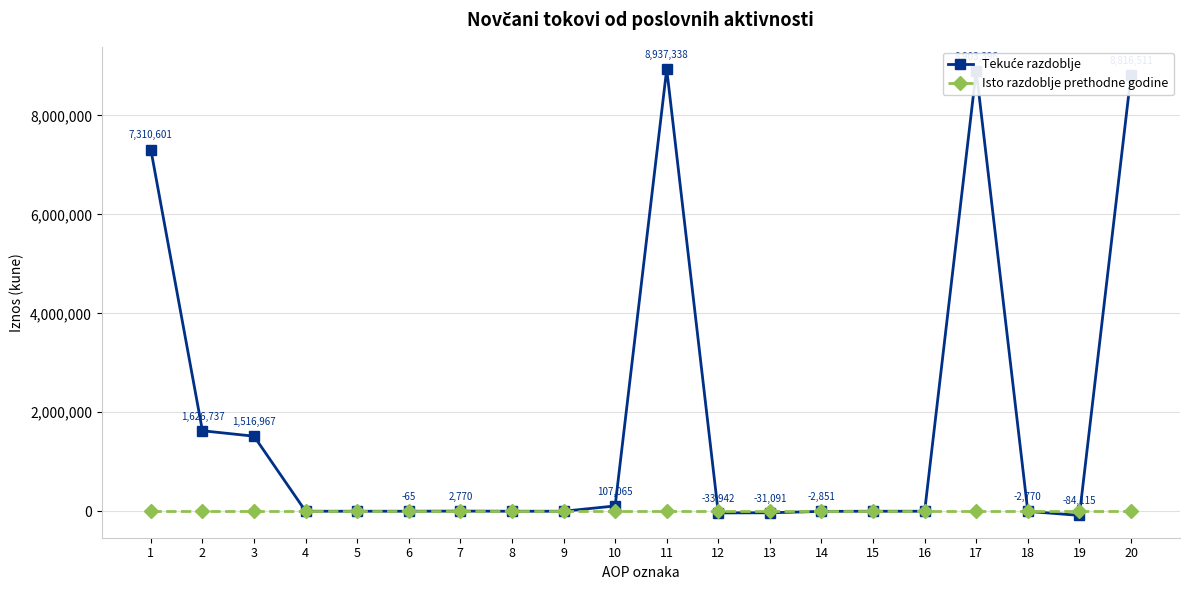

What is the maximum value shown in the chart?

8937338